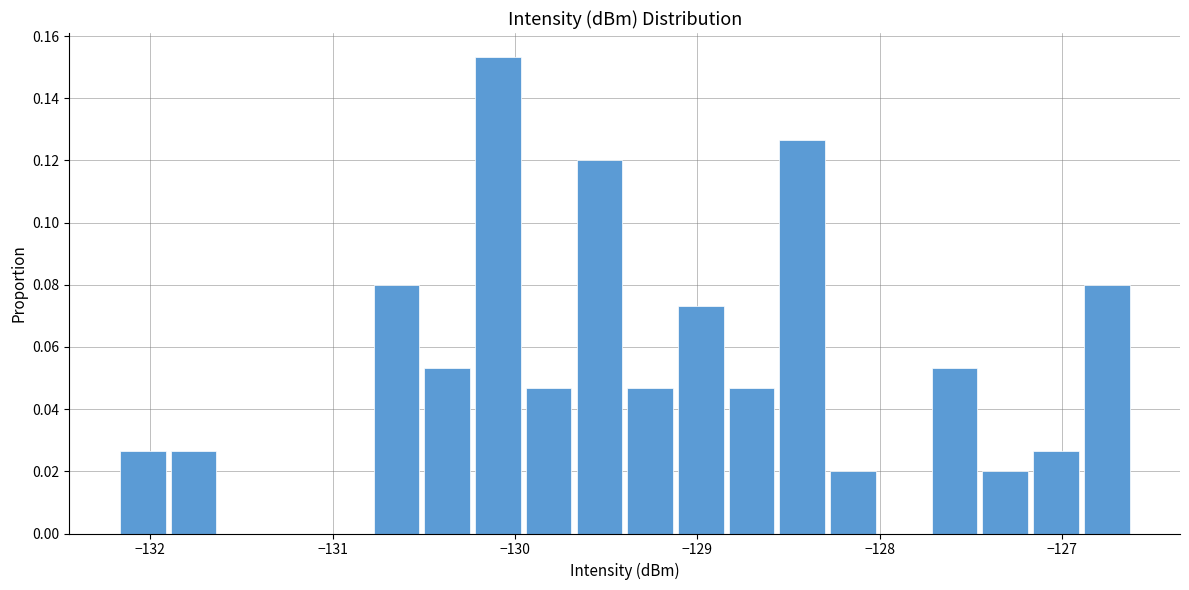

Read against the x-axis, roughly where is the centre of the tallest bar?

-130.1